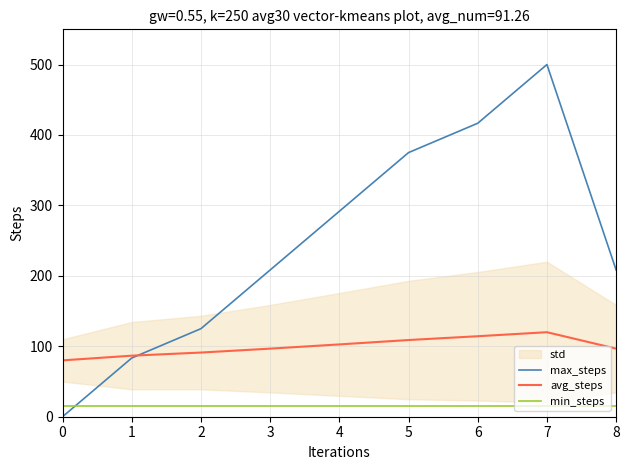

True or false: max_steps and min_steps intersect in this chart.

True